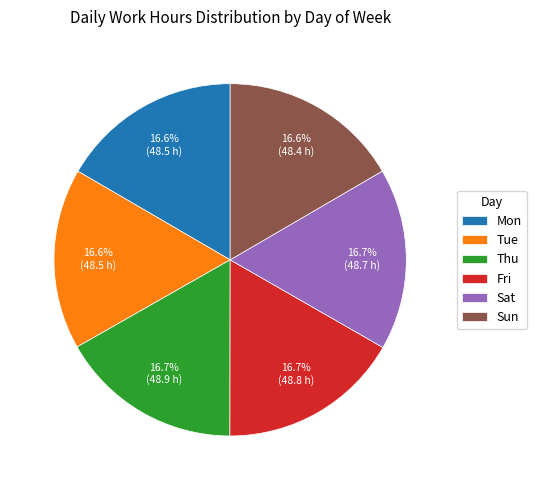

Is the sum of Thu and Sun greater than half?

No